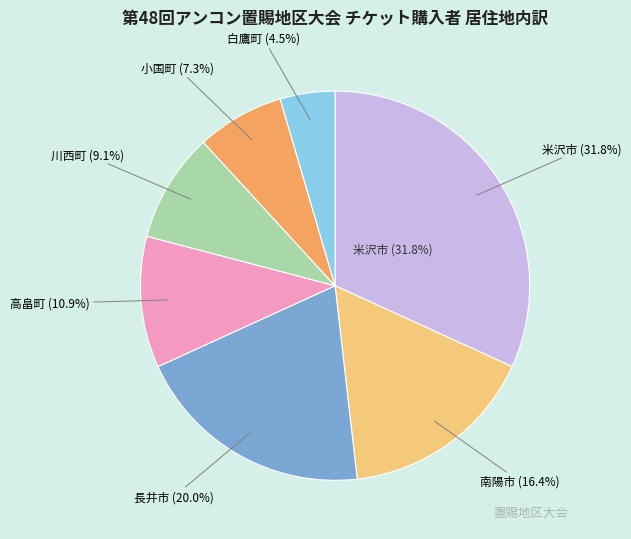

To the nearest percent, what portion does 小国町 represent?

7%